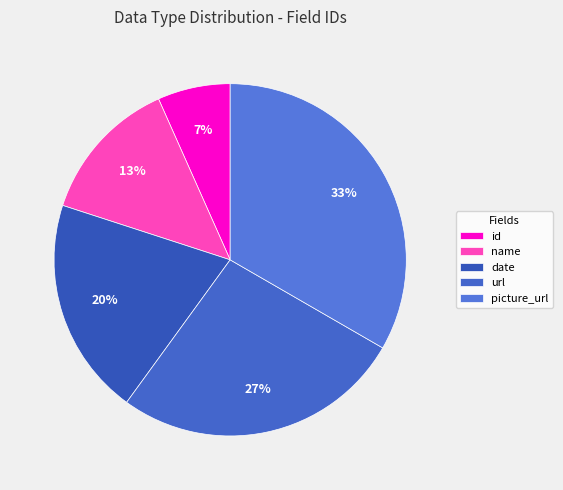

Rank the categories by value from highest to lowest.

picture_url, url, date, name, id